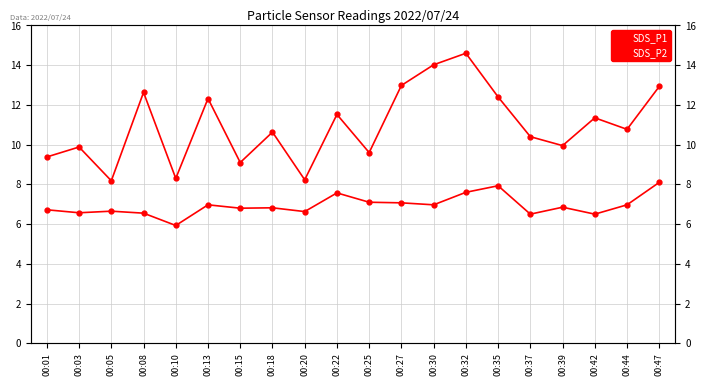

Which series has the widest spread of values?

SDS_P1